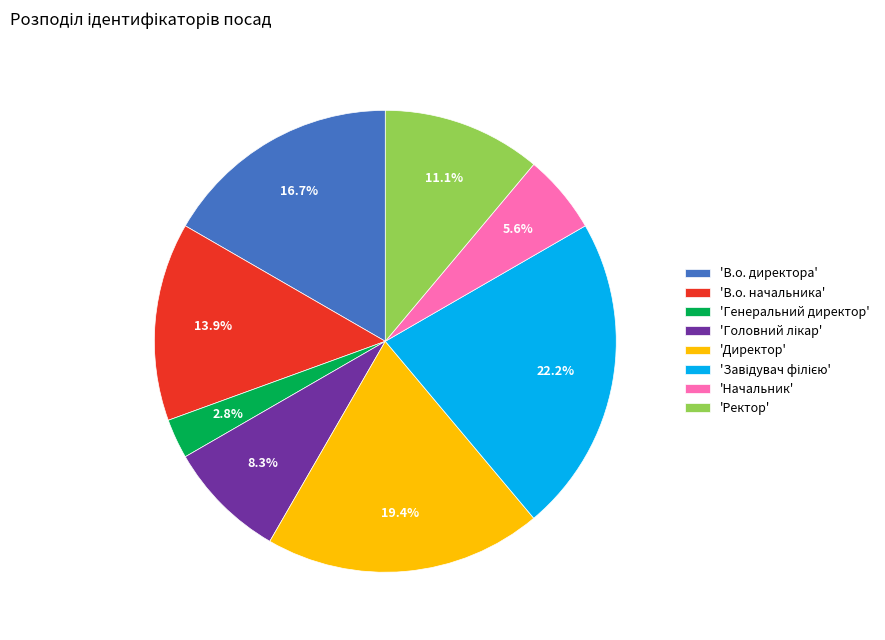

Does any single category account for the majority?

No